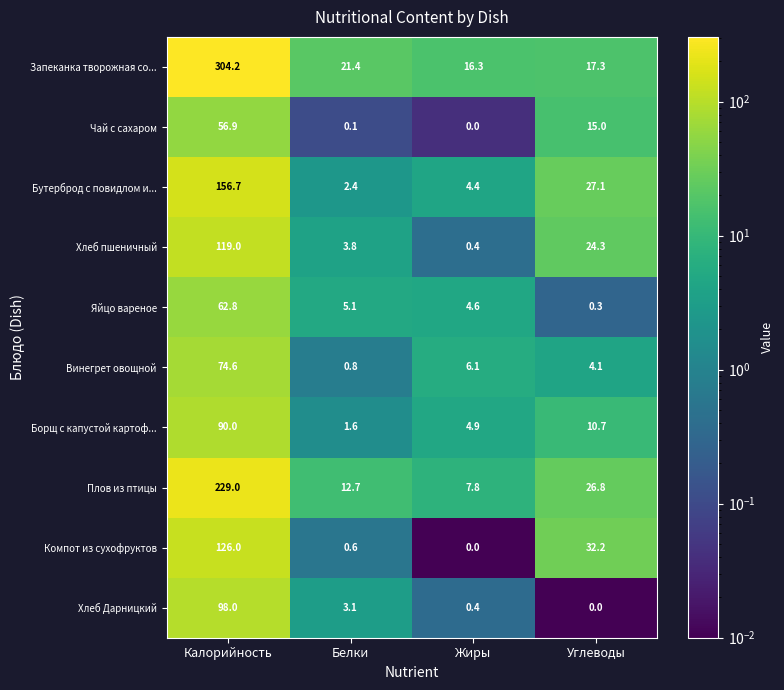

Count the number of data series in this chart.

10